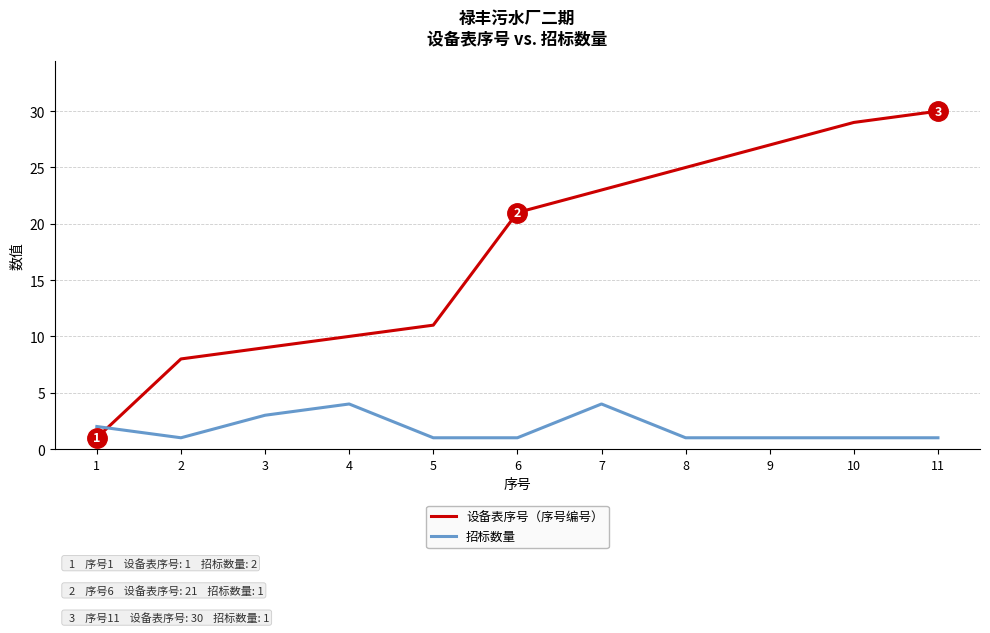

What is the highest value of the 招标数量 series?

4